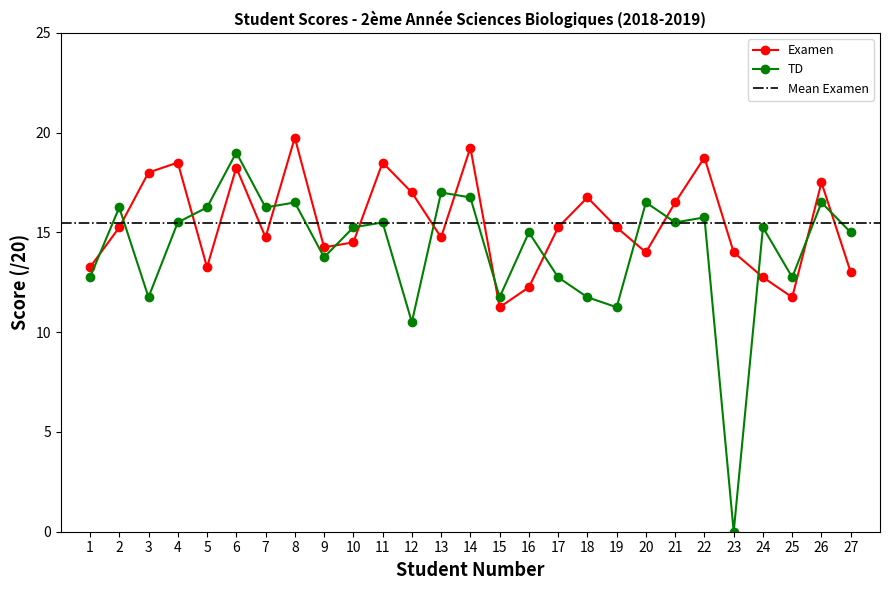

Reading right to left, transcribe all the data shown in this chart.

Examen: 13.0	17.5	11.8	12.8	14.0	18.8	16.5	14.0	15.2	16.8	15.2	12.2	11.2	19.2	14.8	17.0	18.5	14.5	14.2	19.8	14.8	18.2	13.2	18.5	18.0	15.2	13.2
TD: 15.0	16.5	12.8	15.2	0.0	15.8	15.5	16.5	11.2	11.8	12.8	15.0	11.8	16.8	17.0	10.5	15.5	15.2	13.8	16.5	16.2	19.0	16.2	15.5	11.8	16.2	12.8